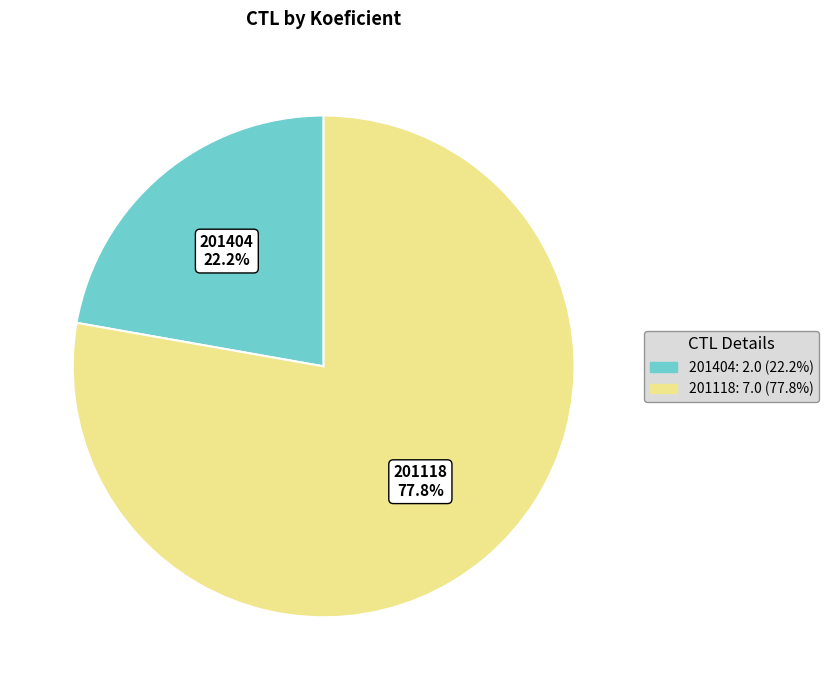

To the nearest percent, what is the difference between the largest and smallest slice percentages?

56%